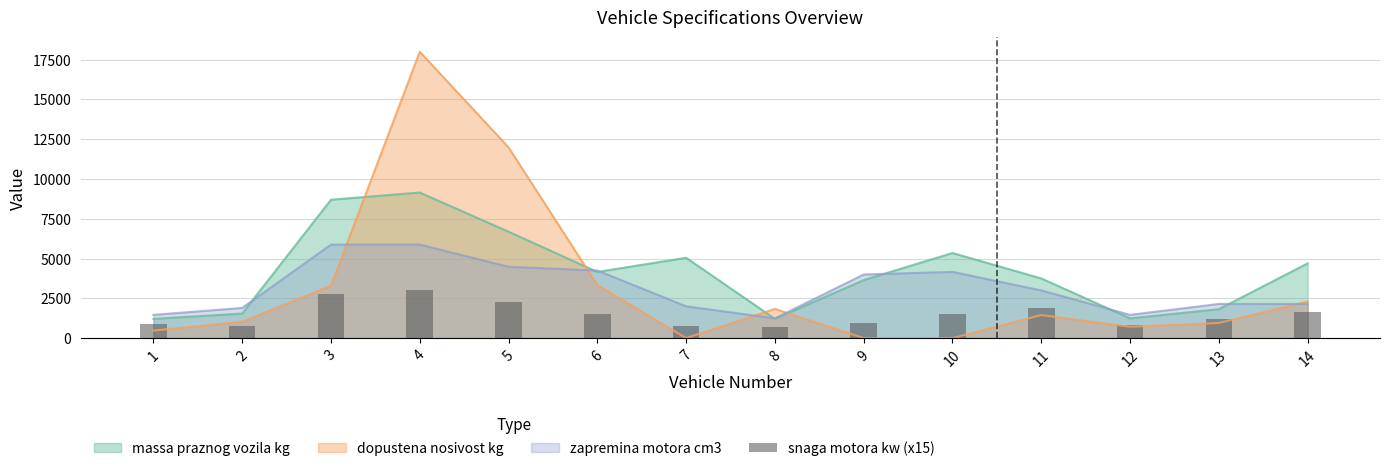

Is it true that the value at 11 is 3108?

False